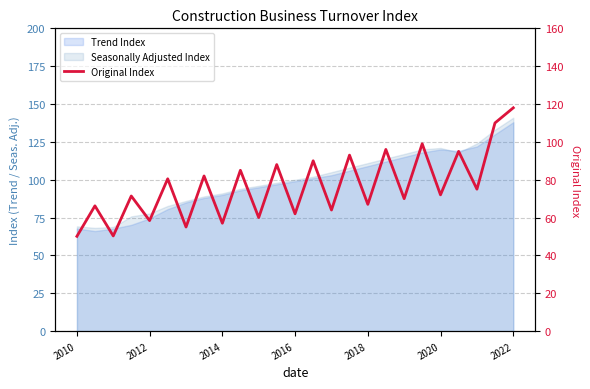

At which category does the data reach its first local peak?

2010